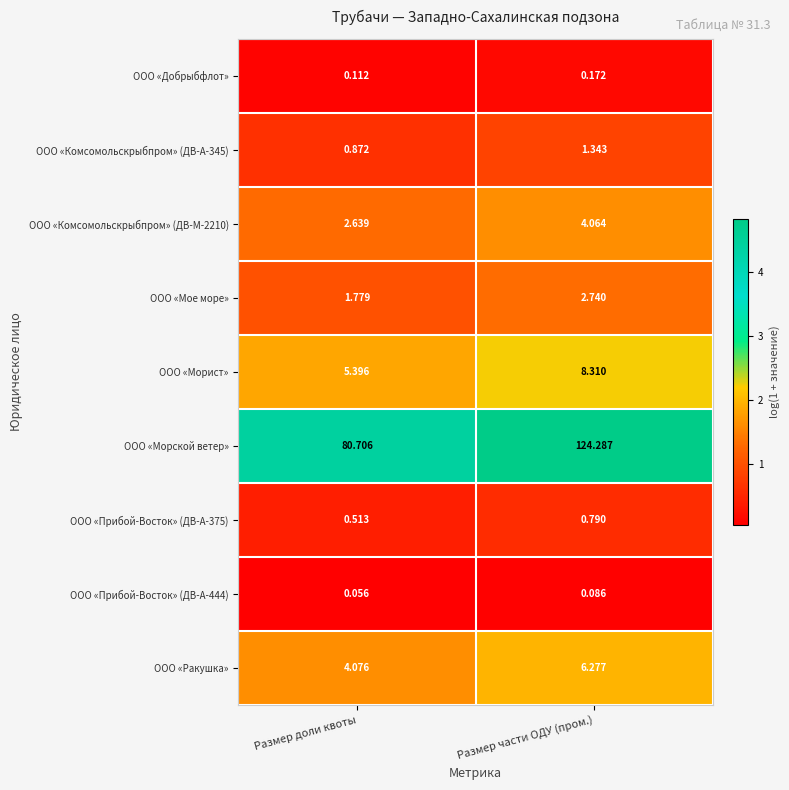

Which series changed the most between Размер доли квоты and Размер части ОДУ (пром.)?

ООО «Морской ветер»